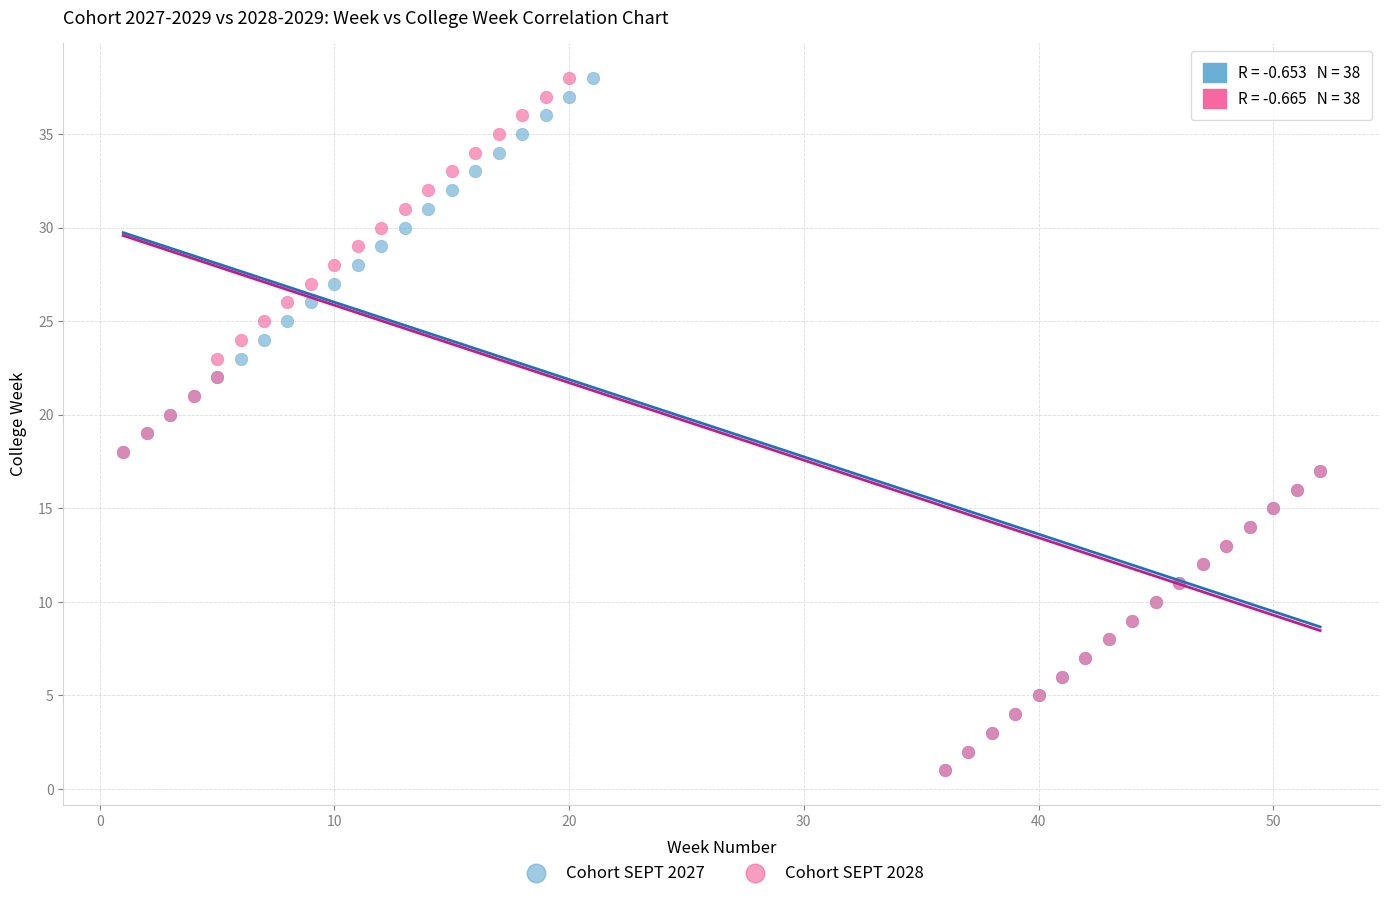

What are all the series names shown in the legend?

Cohort SEPT 2027, Cohort SEPT 2028